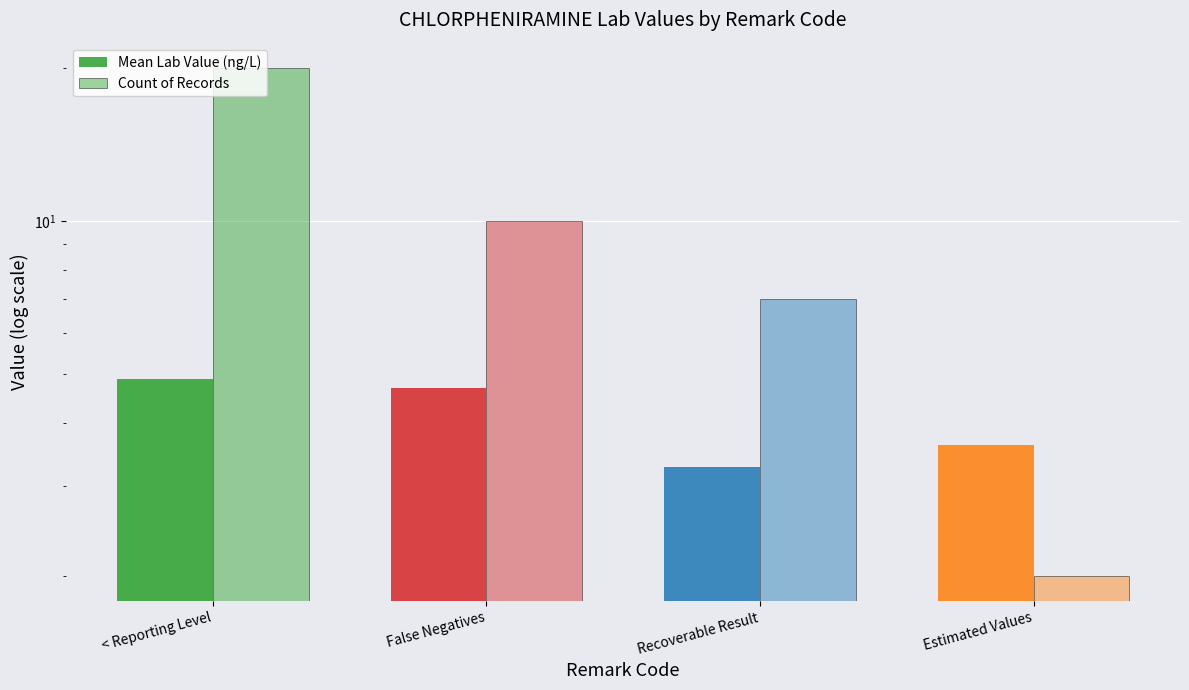

Which series has the widest spread of values?

Count of Records